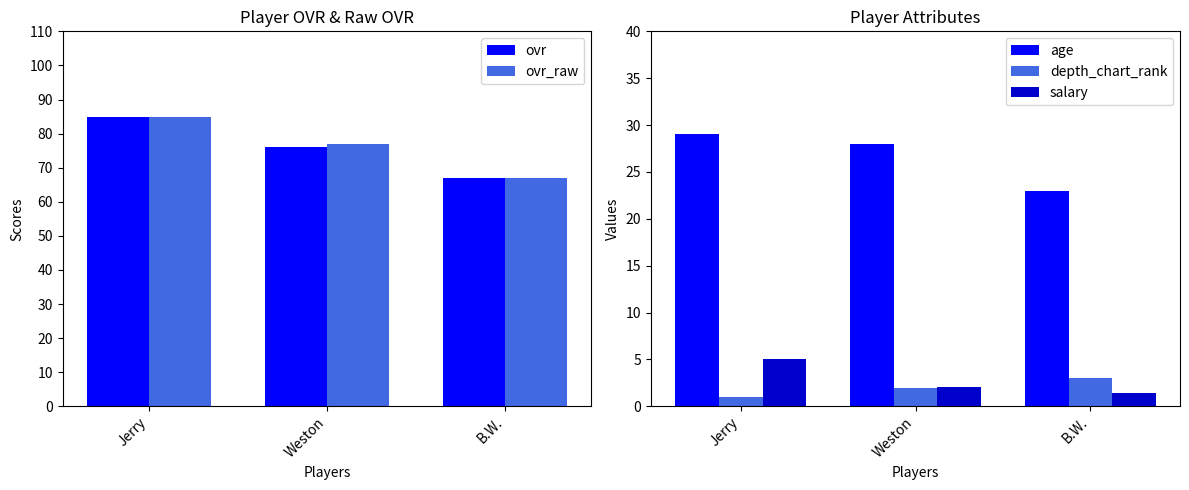

What value does the ovr_raw series have at Weston?

77